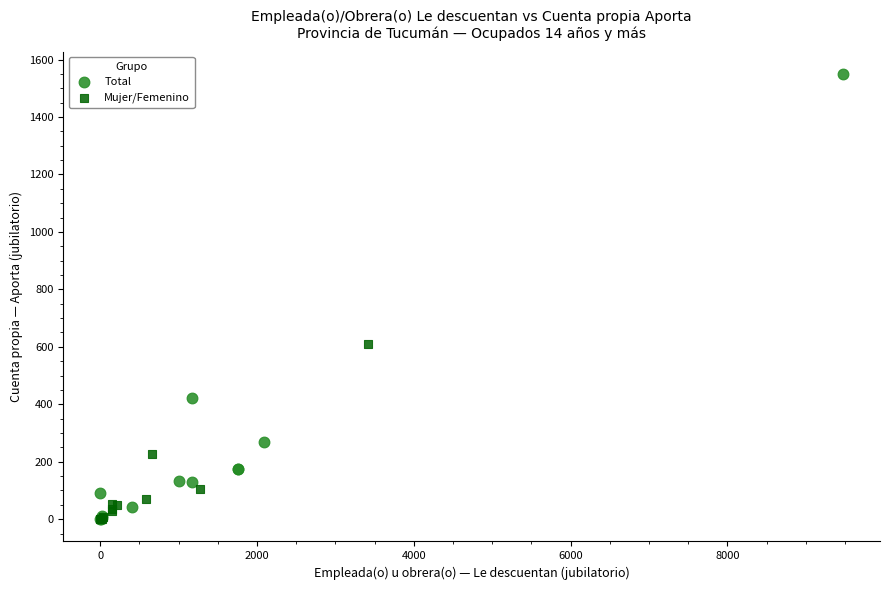

Which series contains the highest Y value?

Total